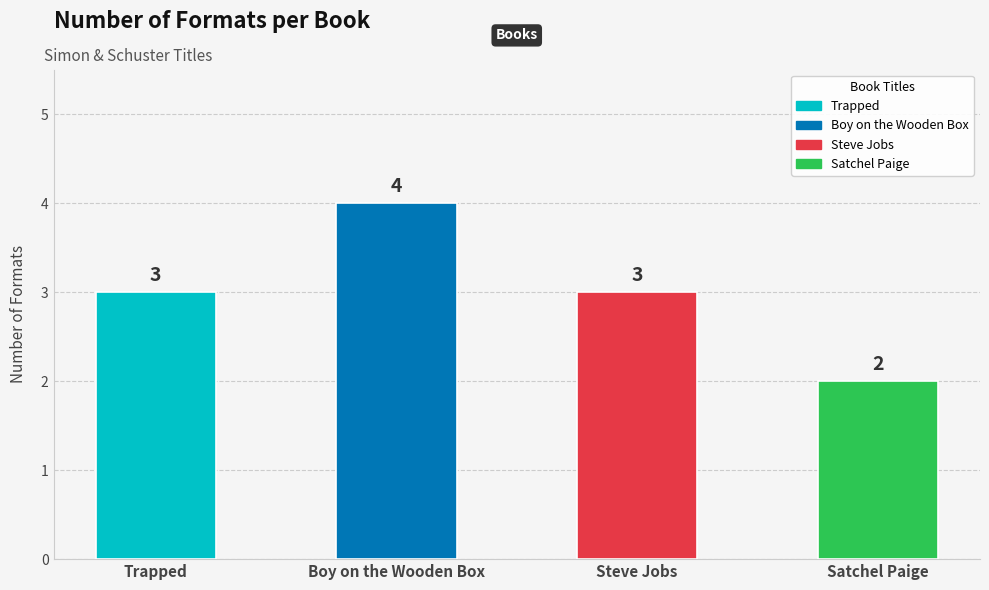

What is the difference between the maximum and minimum values?

2